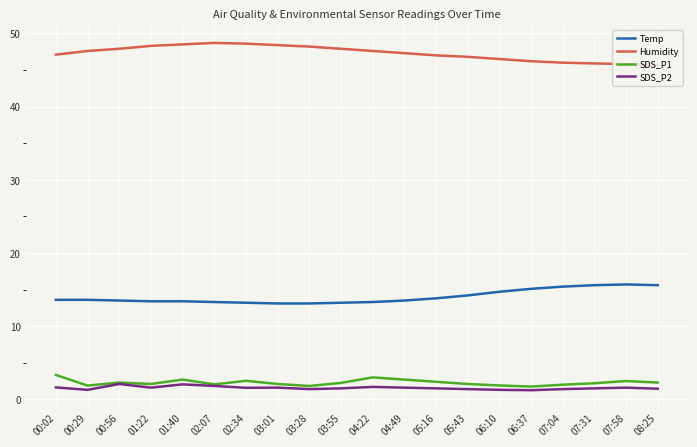

What position from the right is 05:43?

7